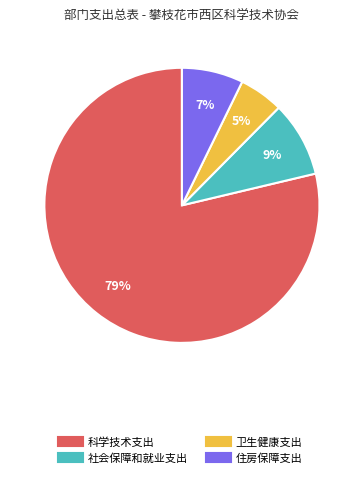

To the nearest percent, what is the combined percentage of 住房保障支出 and 科学技术支出?

86%